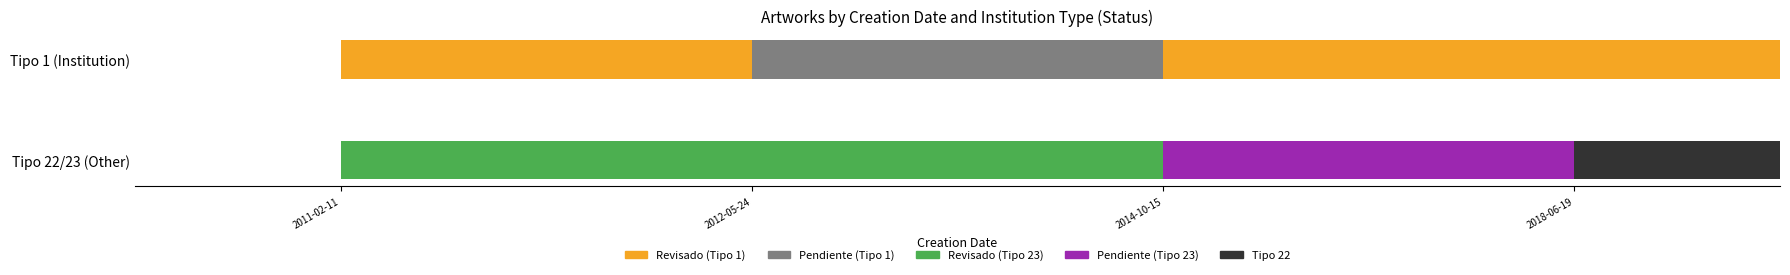

The chart shows a value of 1 at 2014-10-15. True or false?

True